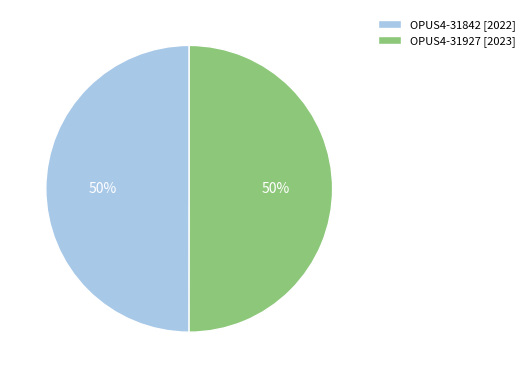

Is it true that OPUS4-31842 [2022] is 45% of the pie?

False